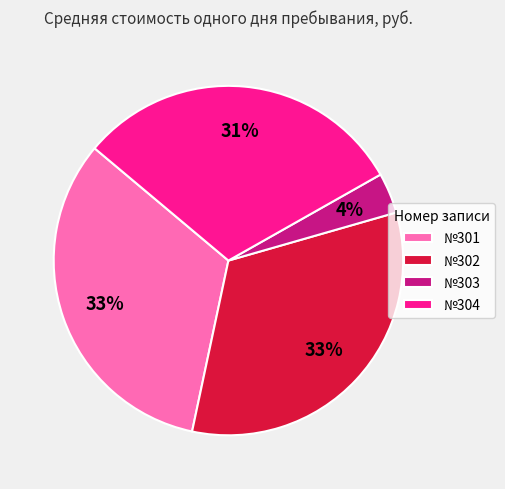

To the nearest percent, what is the difference between the largest and smallest slice percentages?

29%